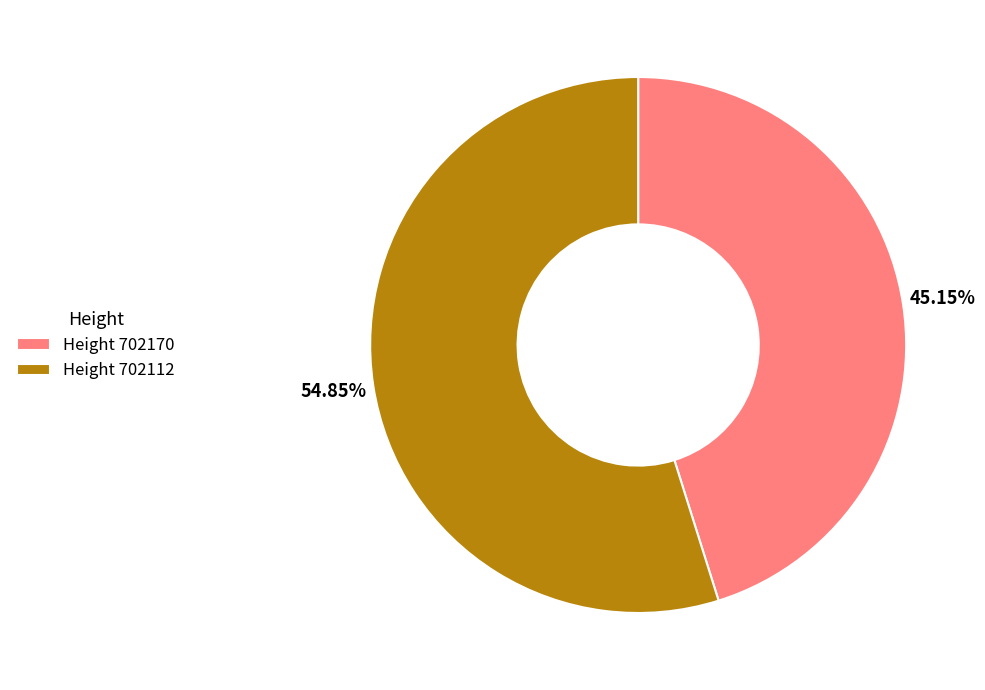

What is the majority slice?

Height 702112